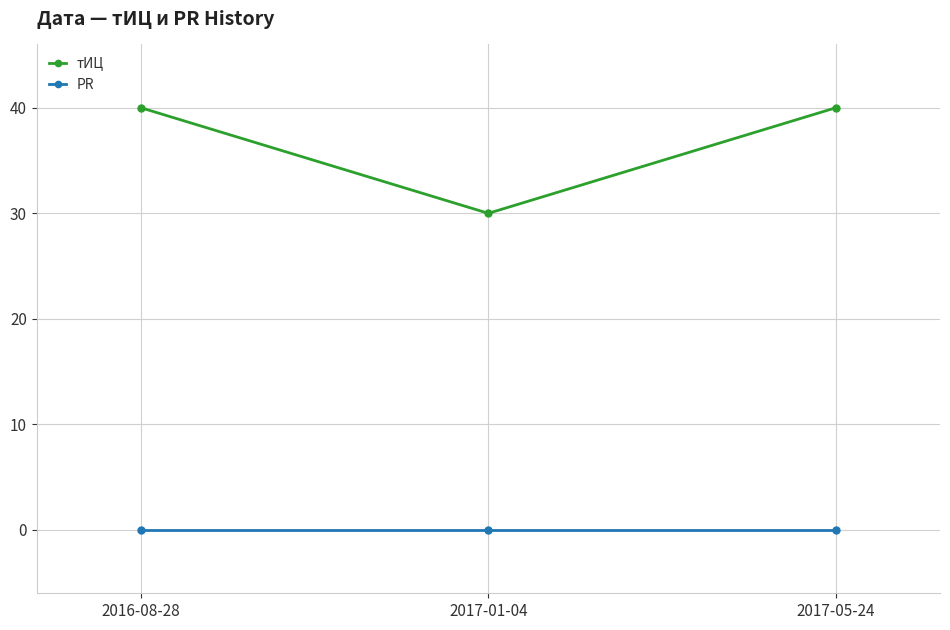

Is the value of PR at 2016-08-28 greater than the value of тИЦ at 2016-08-28?

No